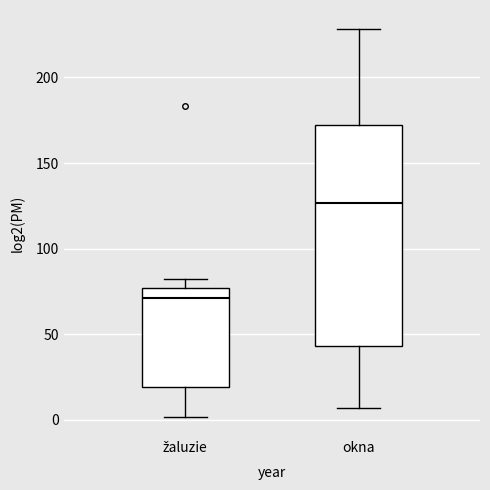

Which box has the highest median line?

okna